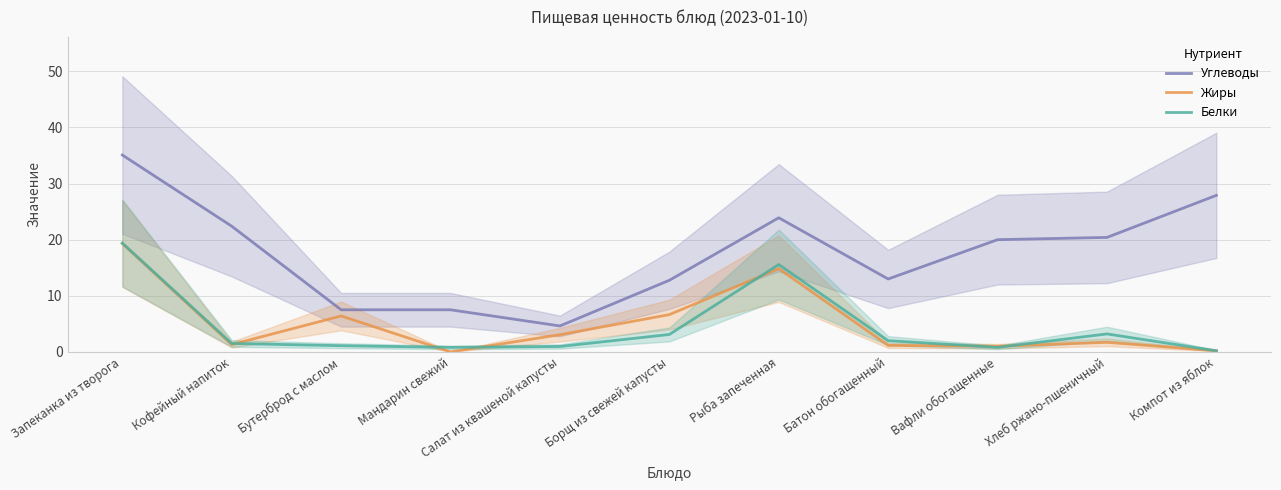

Which series has the largest total across all categories?

Углеводы